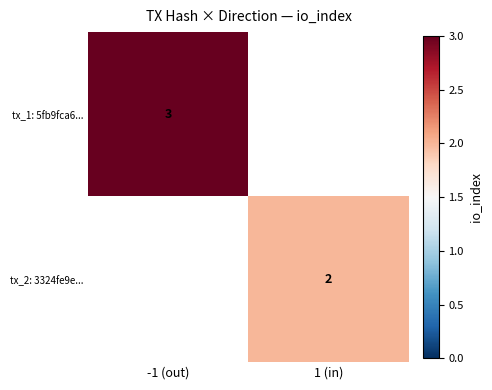

How many distinct data groups are displayed?

2